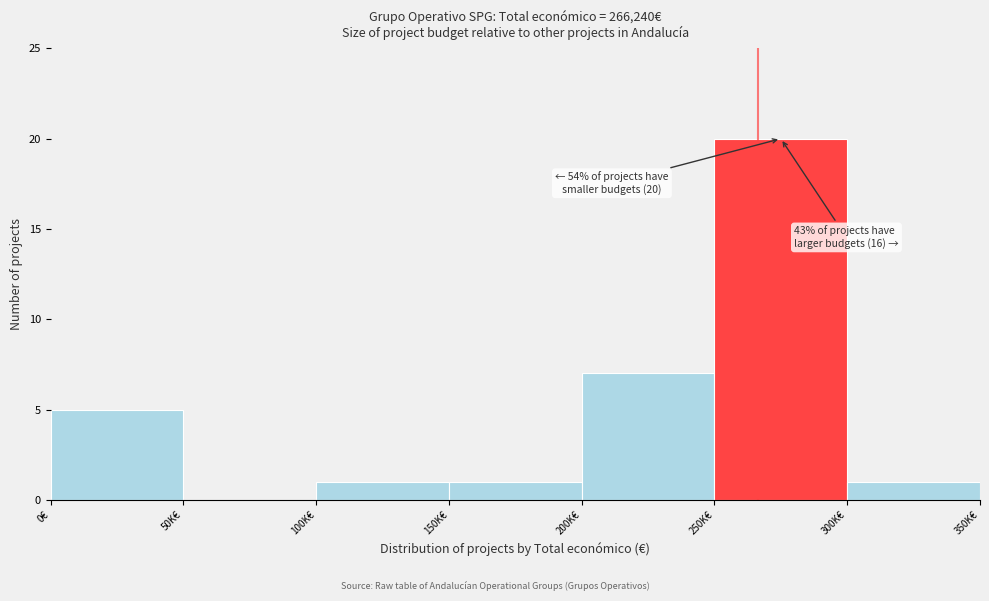

Reading right to left, extract all data points from this chart.

300K€=1	250K€=20	200K€=7	150K€=1	100K€=1	50K€=0	0€=5